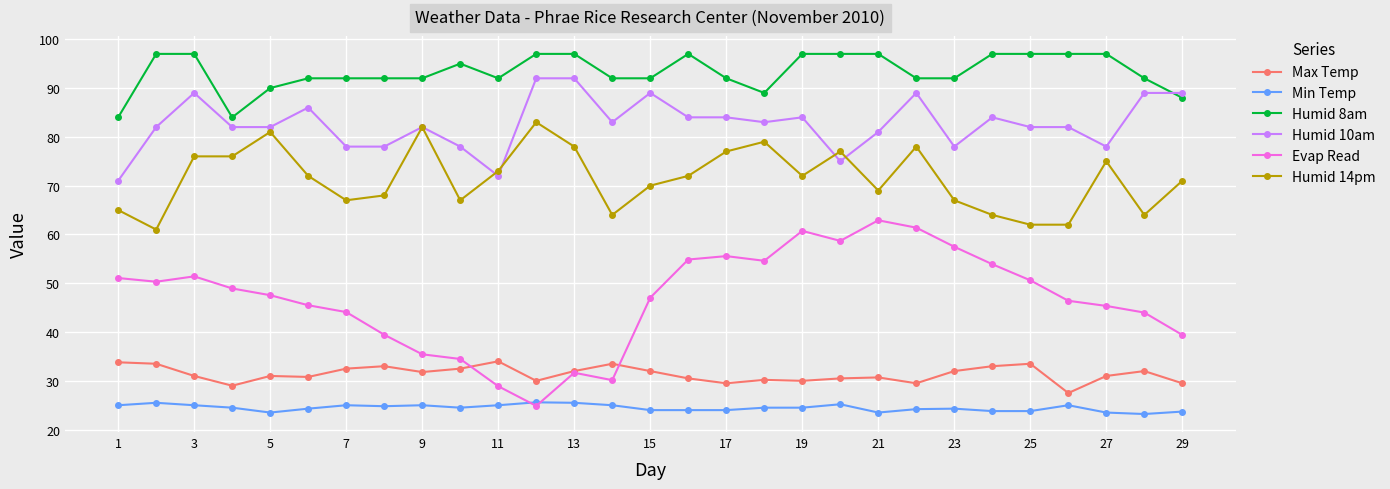

Which series has the largest total across all categories?

Humid 8am